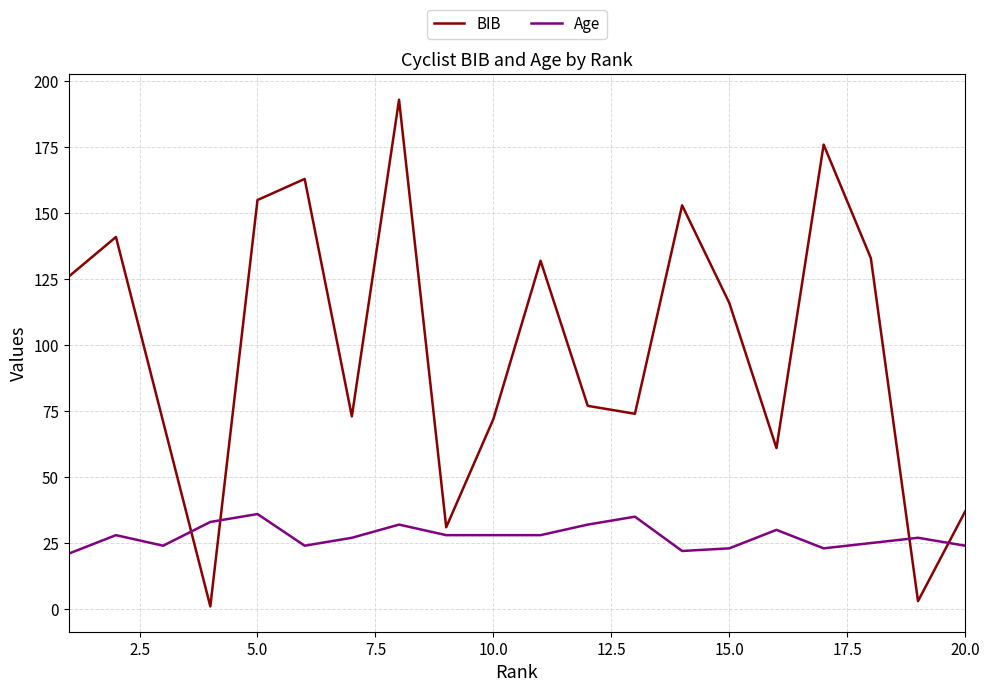

What are all the series names shown in the legend?

BIB, Age